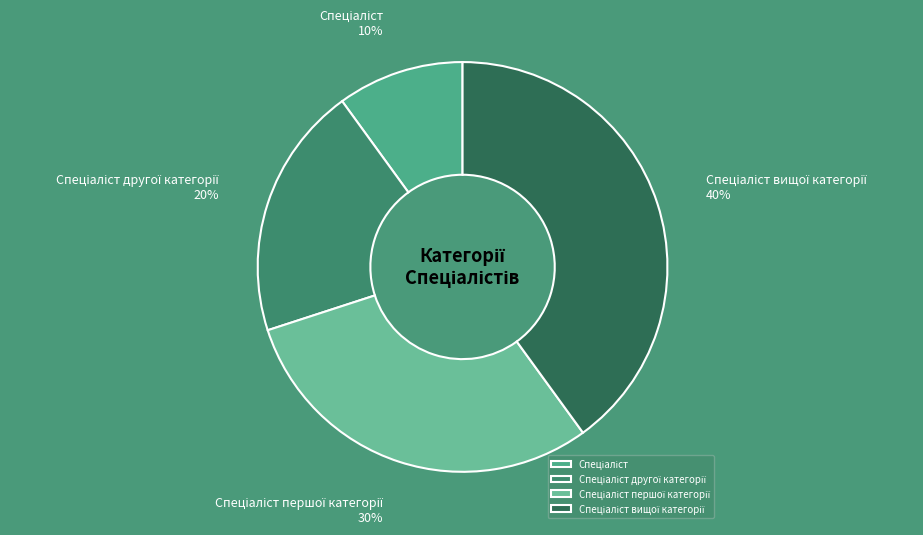

Does any single category account for the majority?

No